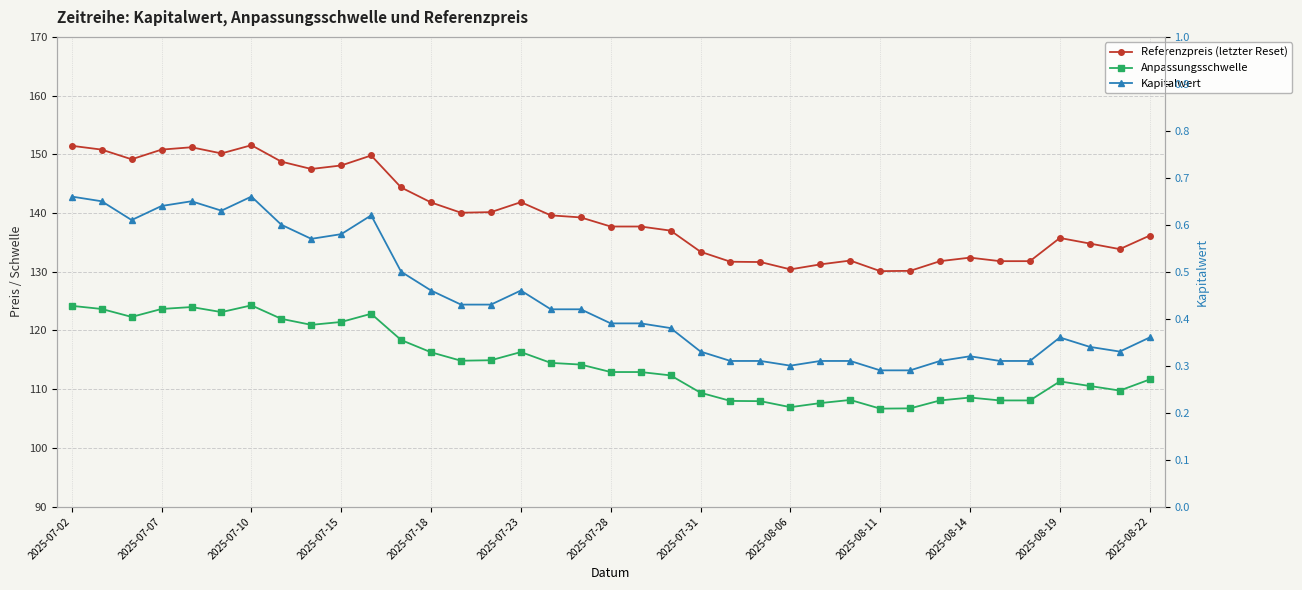

What is the maximum value shown in the chart?

151.6